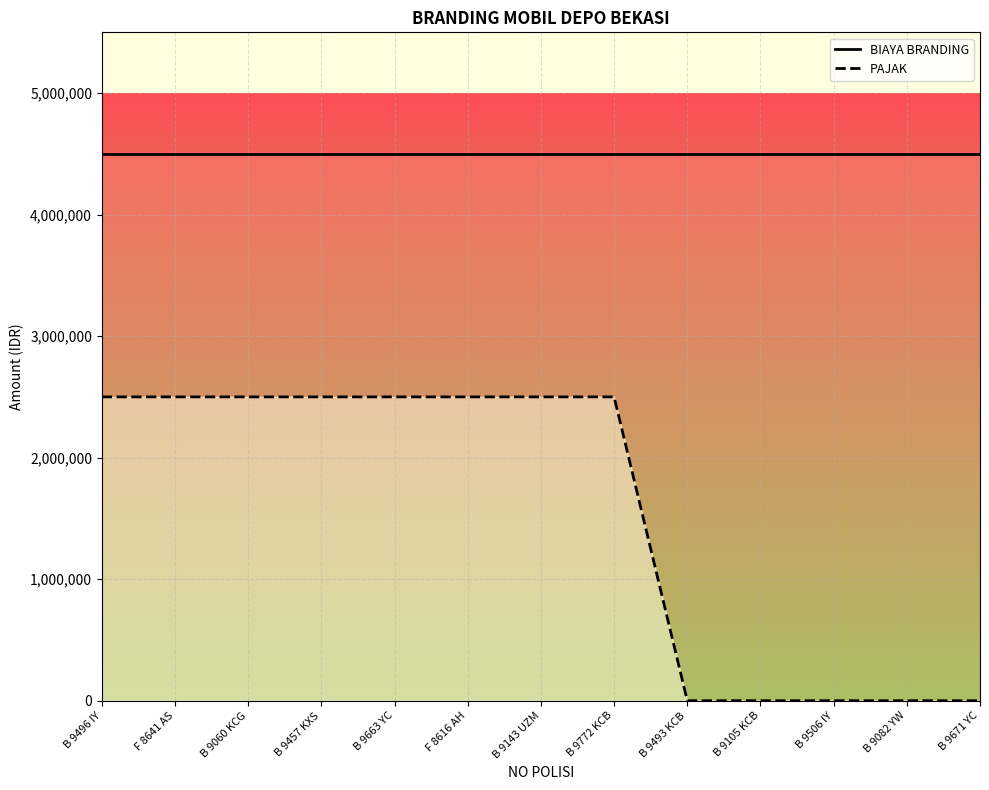

Between B 9506 IY and B 9082 YW, which is larger?

B 9506 IY